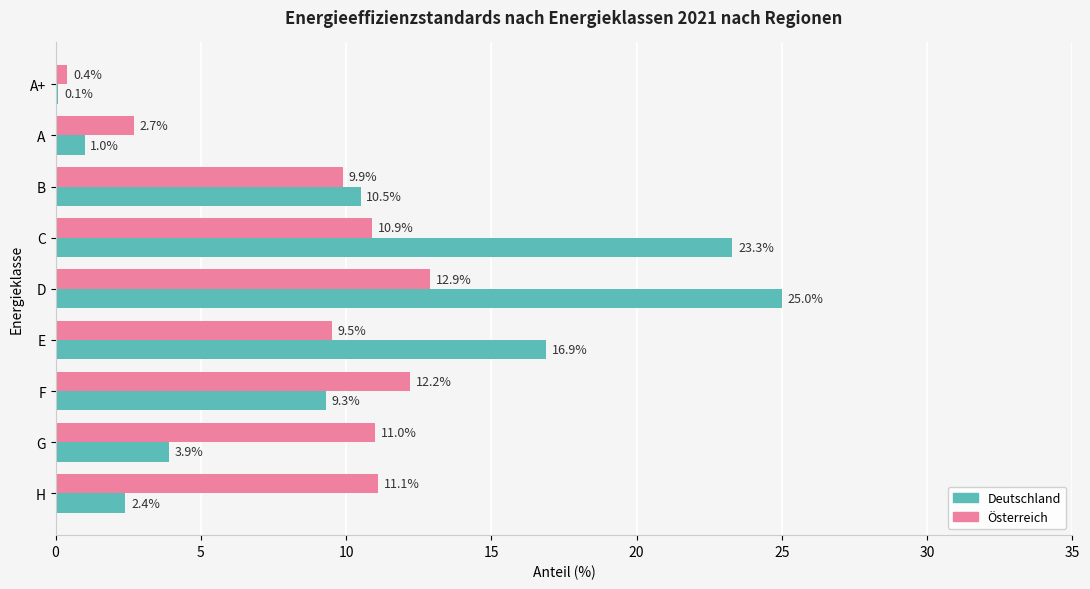

Between A+ and F, which series saw the biggest shift?

Österreich